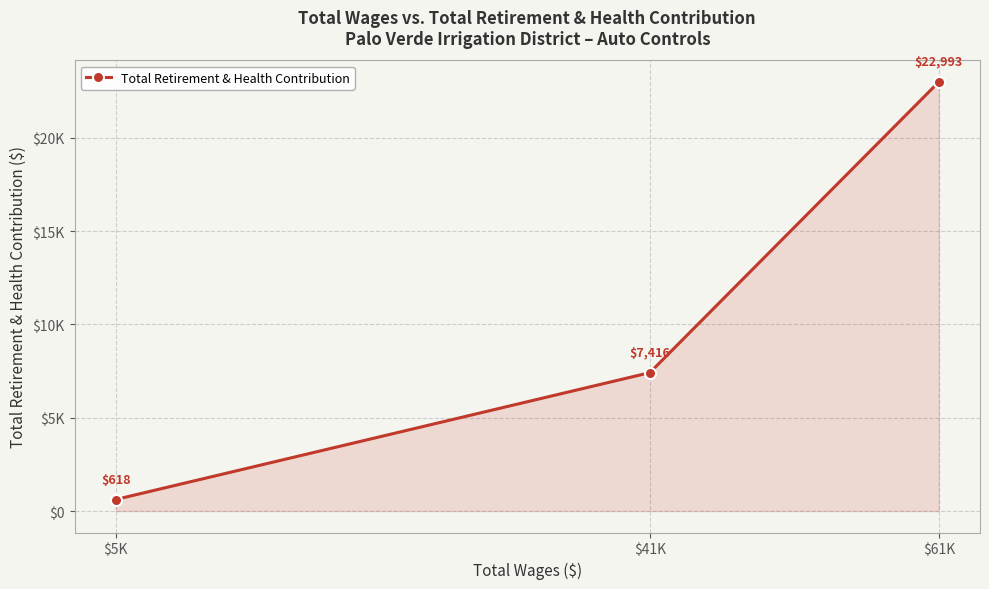

What is the sum of all values?

31027